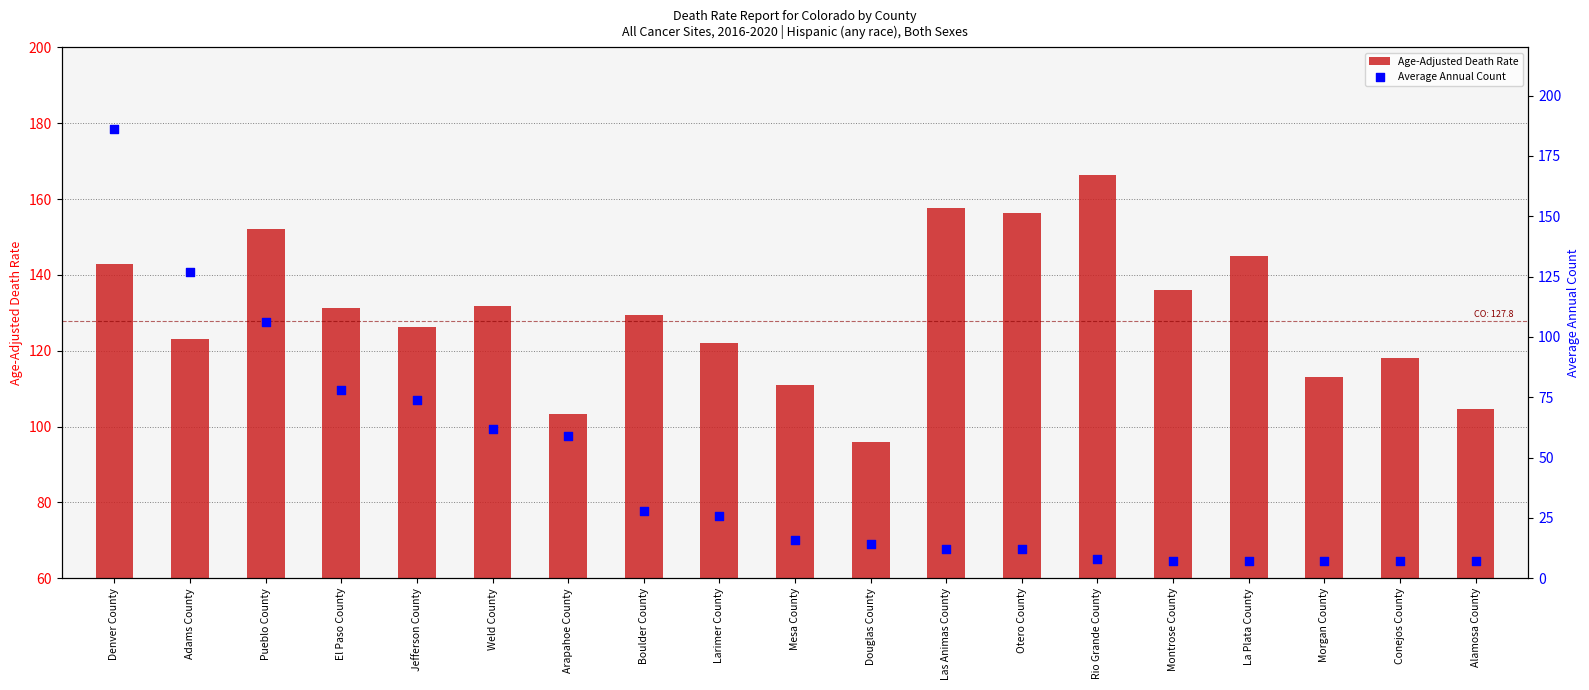

Which series has the largest Y range (max minus min)?

Average Annual Count